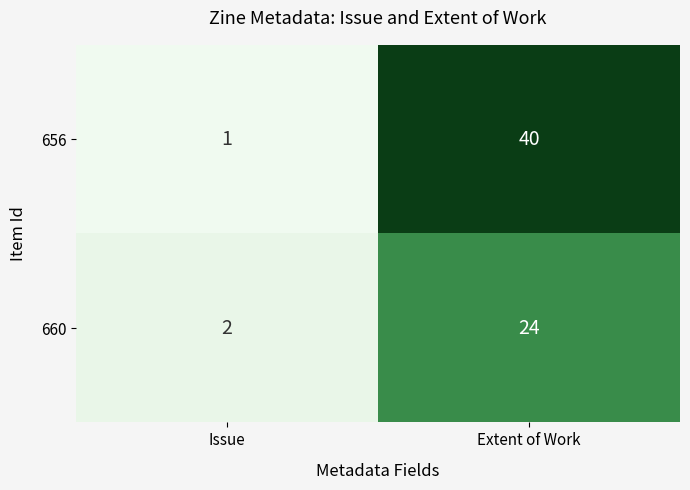

The 656 series shows 1 at Issue. True or false?

True